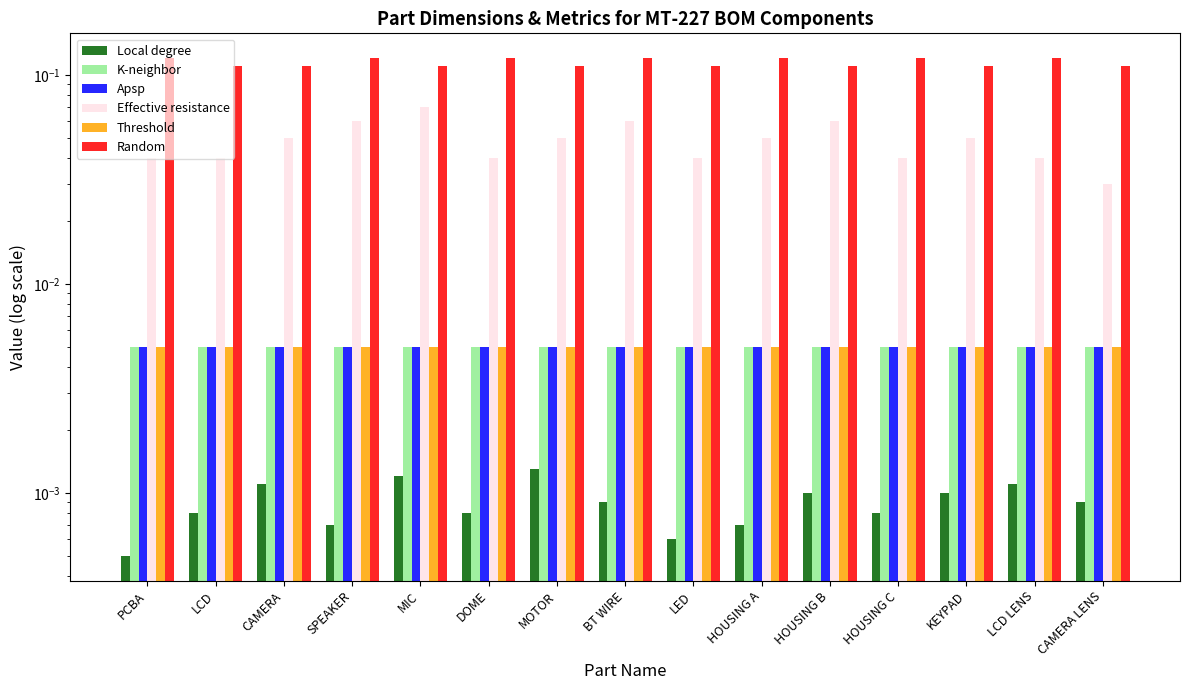

What is the label of the 13th bar from the left?

KEYPAD